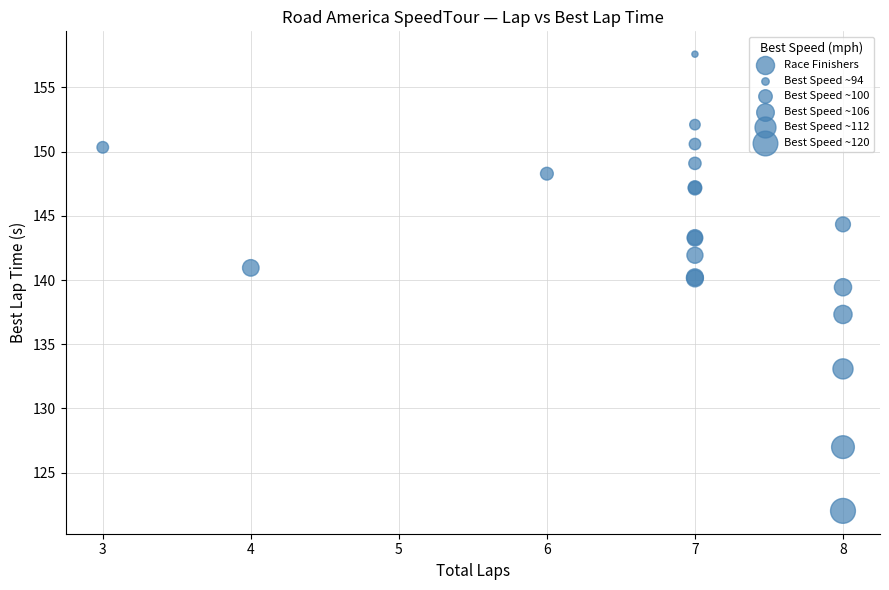

What Y value in the scatter plot is closest to 139?

139.4